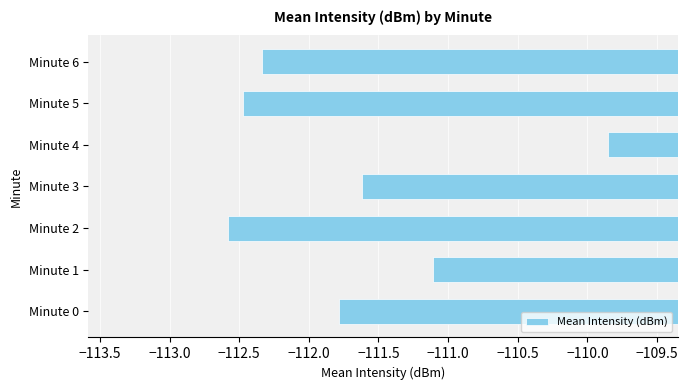

Rank the categories by value from highest to lowest.

Minute 4, Minute 1, Minute 3, Minute 0, Minute 6, Minute 5, Minute 2